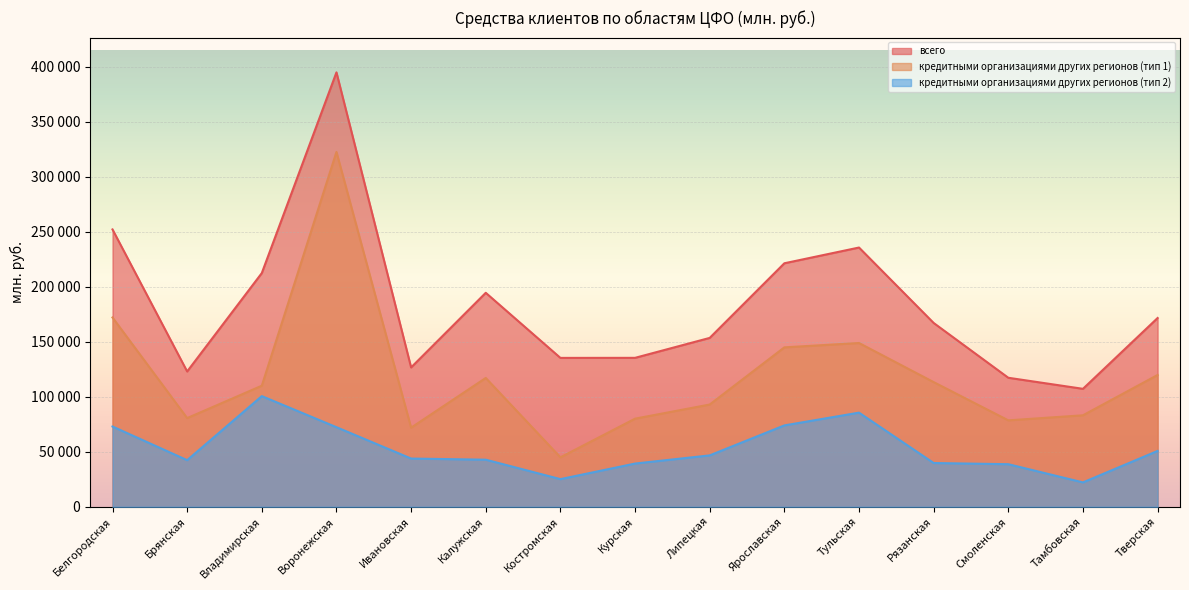

The value of всего at Белгородская is 252021. True or false?

True